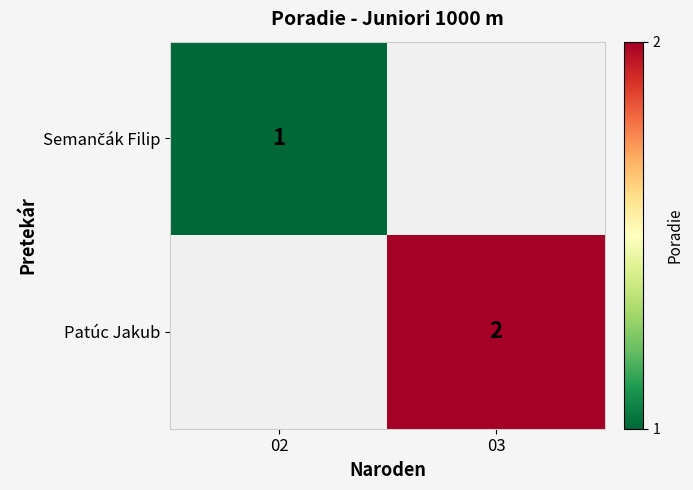

The Patúc Jakub series shows 3.2 at 03. True or false?

False